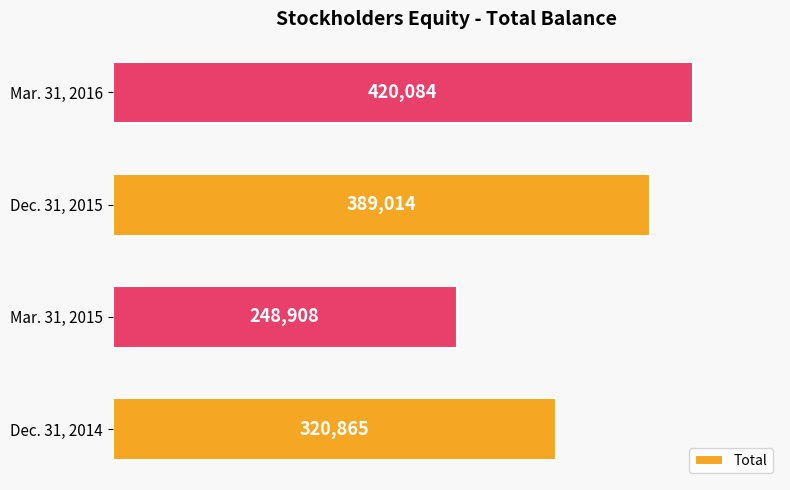

The chart shows a value of 320865 at Dec. 31, 2014. True or false?

True